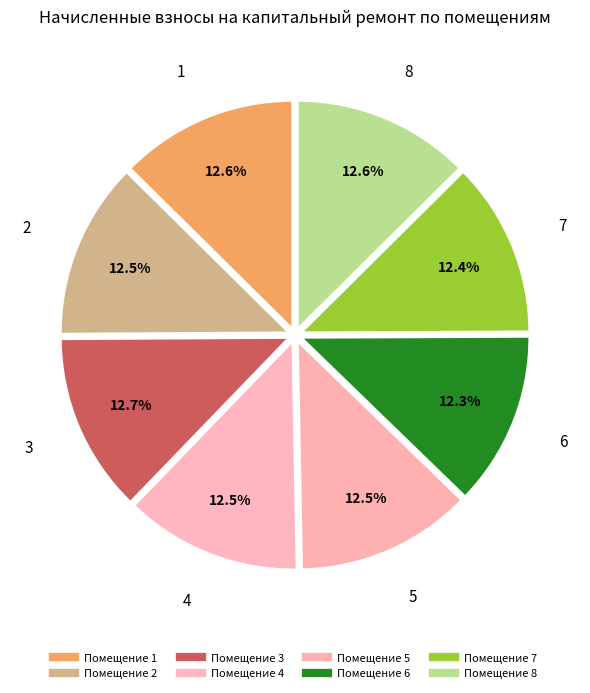

Is there any slice that represents more than half of the pie?

No